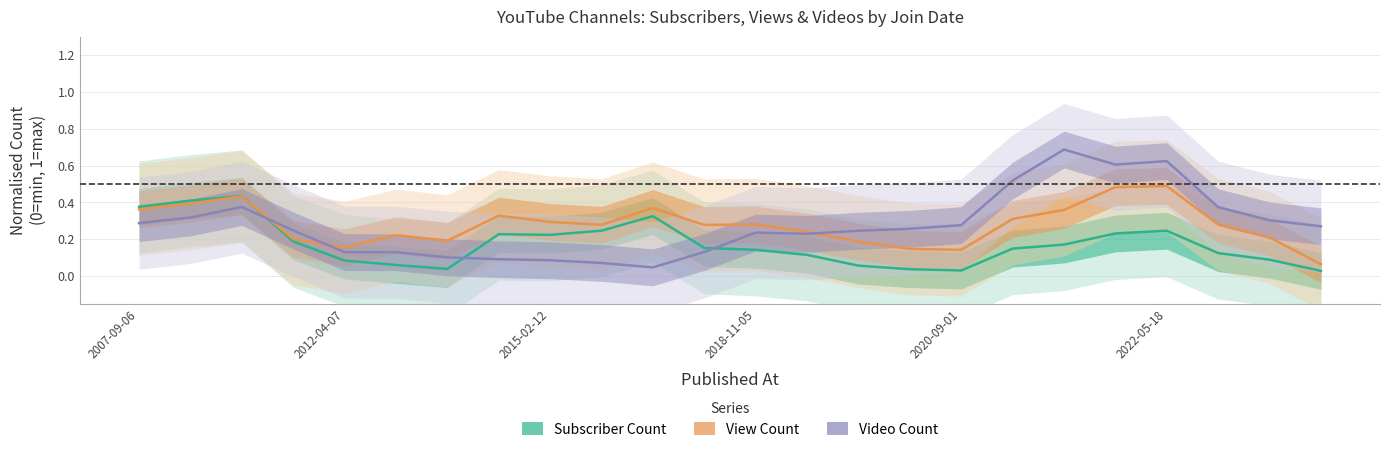

How many times do Subscriber Count and Video Count cross each other?

3